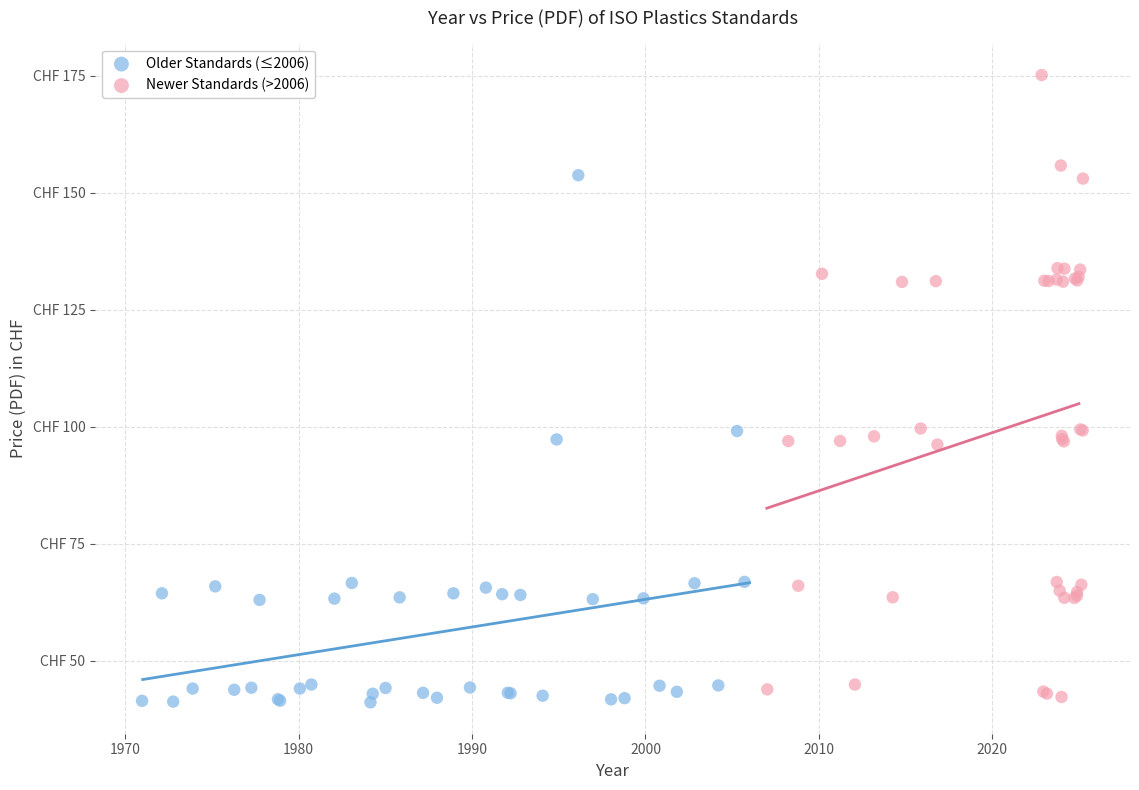

What are all the series names shown in the legend?

Older Standards (≤2006), Newer Standards (>2006)